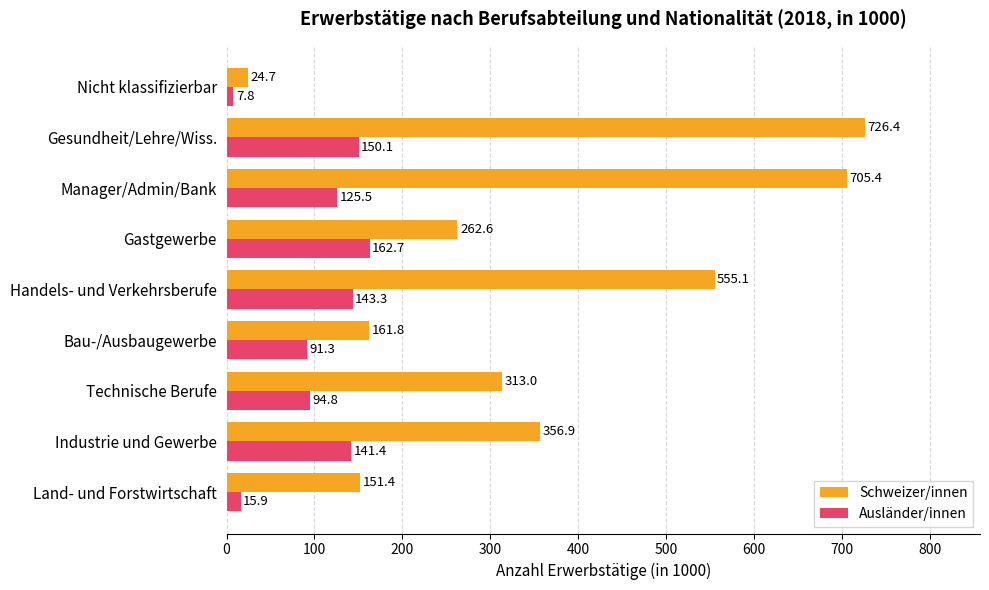

What is the difference between the Ausländer/innen values at Technische Berufe and Handels- und Verkehrsberufe?

48.5